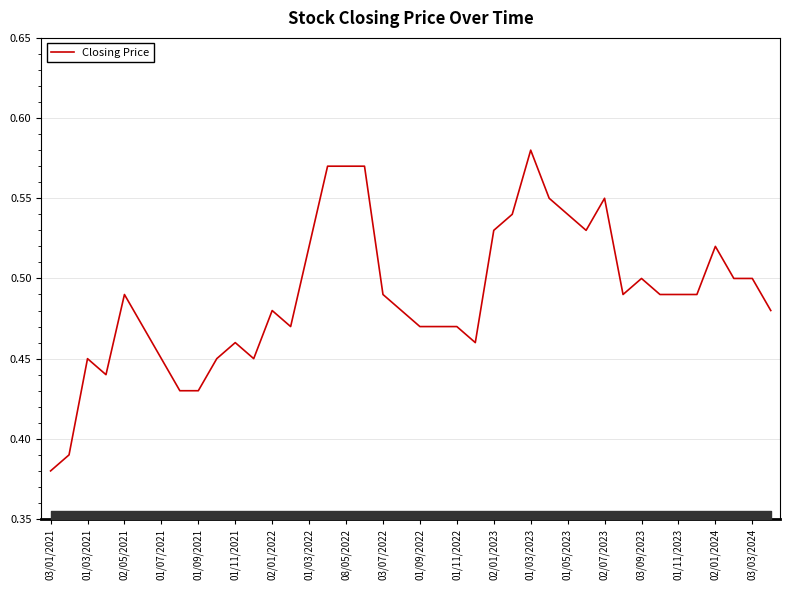

Does the chart display data point markers on the line(s)?

No